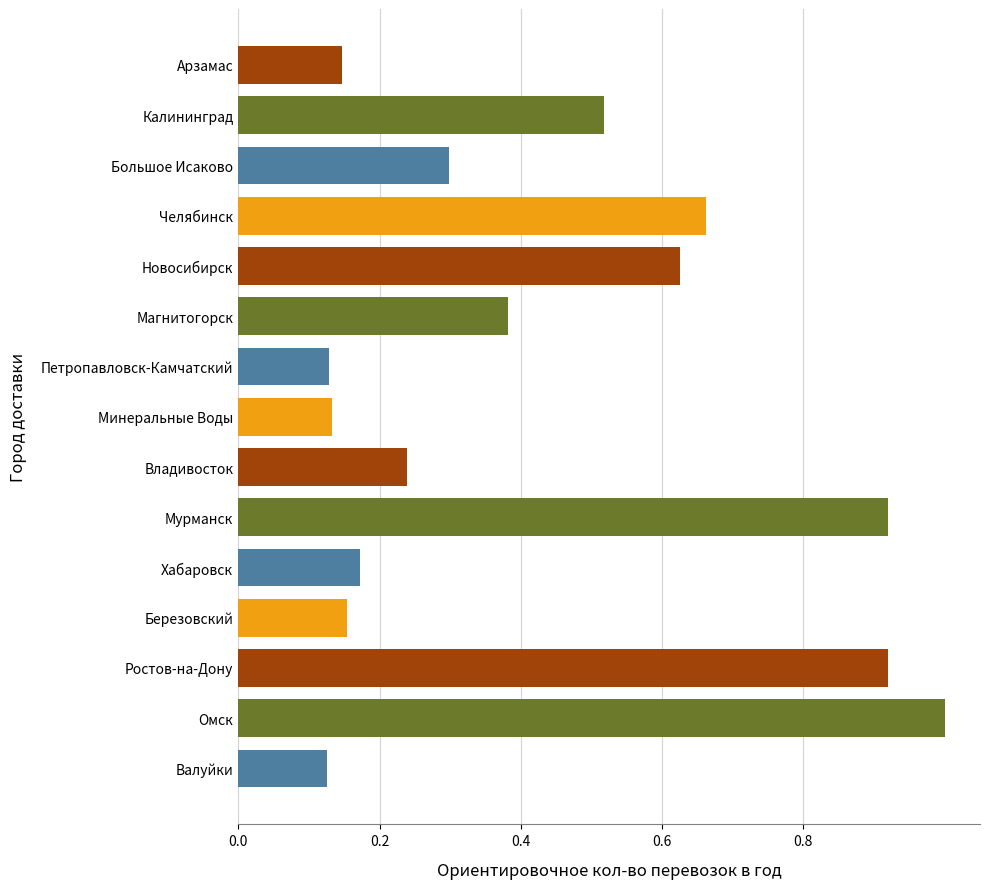

At which category does the chart reach its peak across all series?

Омск